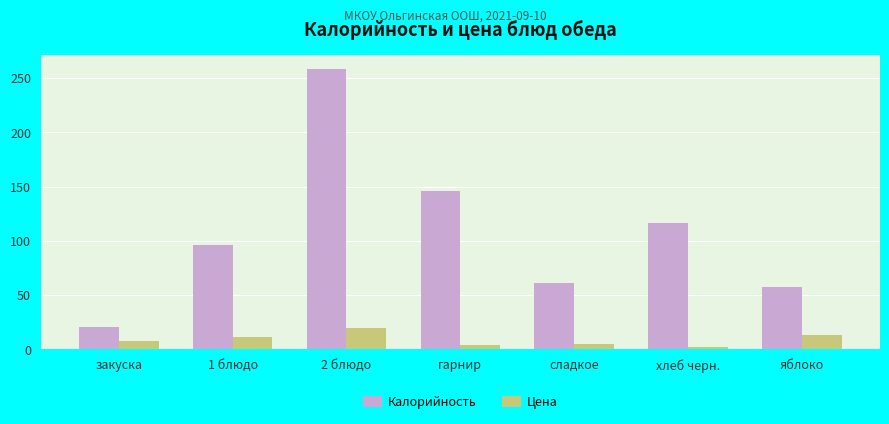

How many bars are there in total?

14